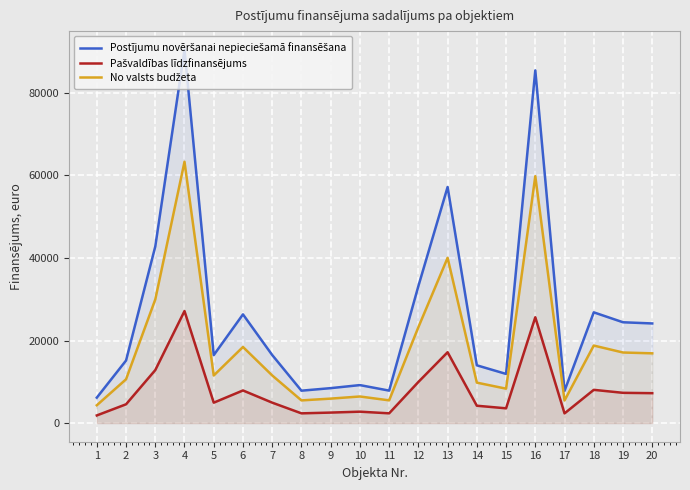

Which series has the largest total across all categories?

Postījumu novēršanai nepieciešamā finansēšana